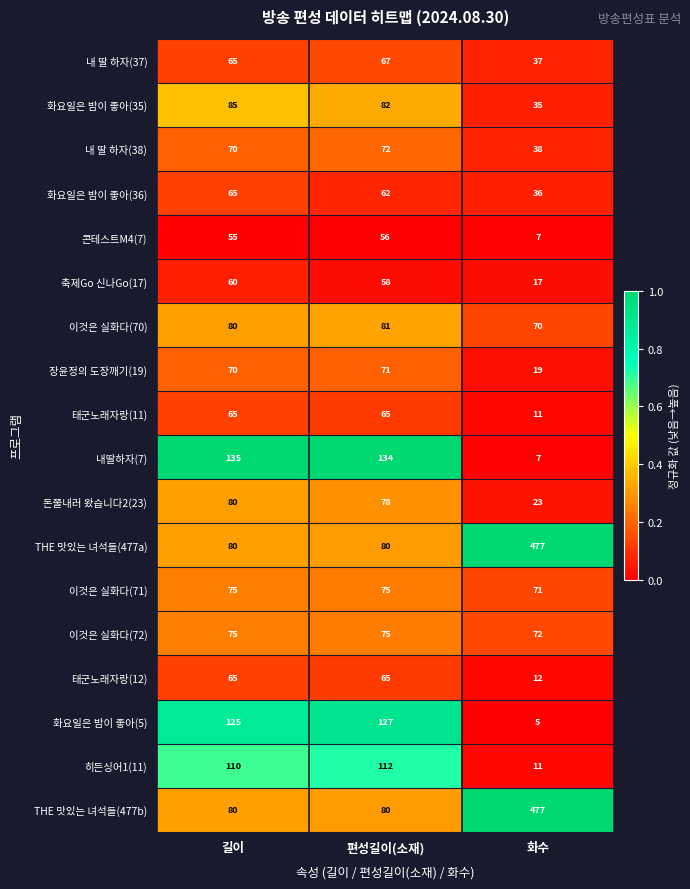

What is the minimum value shown in the chart?

5